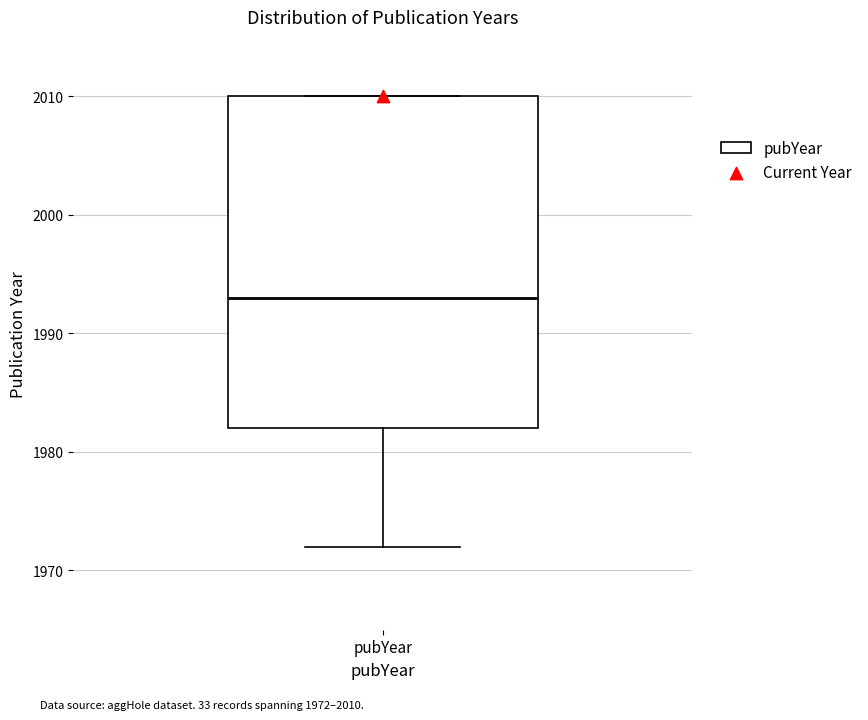

Where is the lower edge of the box for pubYear on the y-axis? The values are not printed on the chart, so give them approximately, as read against the axis.

1982